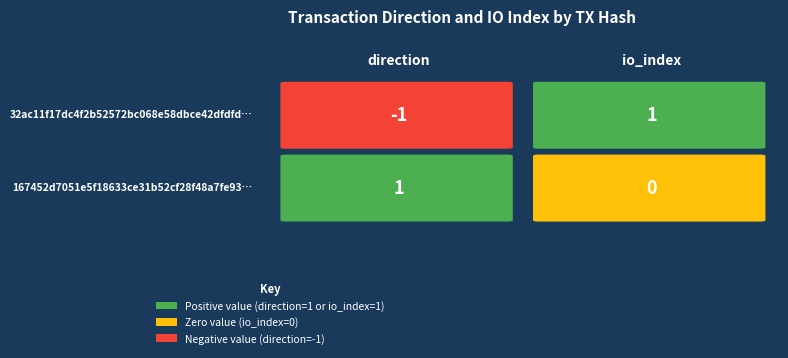

What is the difference between the maximum and minimum values in the 167452d7051e5f18633ce31b52cf28f48a7fe93 series?

1